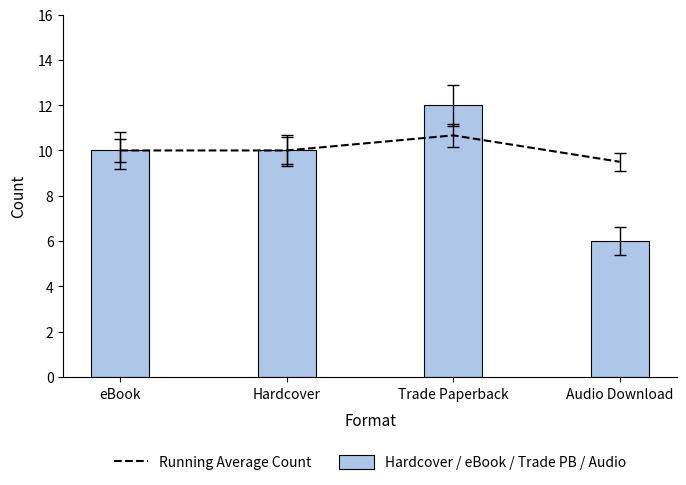

At how many categories does at least one series exceed 11?

1